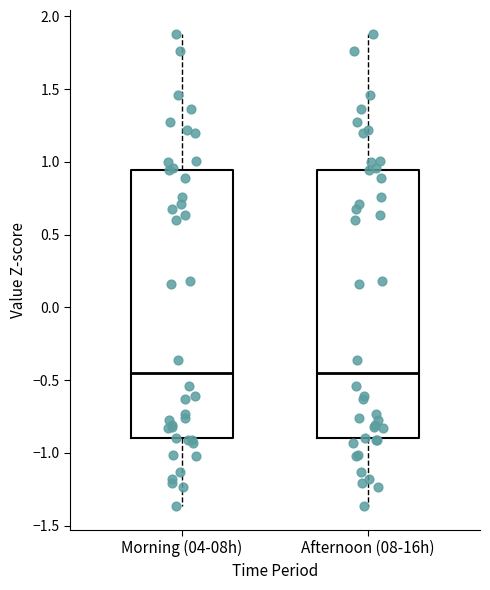

Reading left to right, transcribe this box plot: for each box, give where its median line is, the range the box spans, and where its two whiskers end, as read against the y-axis. The values are not printed on the chart, so give them approximately, as read against the axis.

Morning (04-08h): median -0.45, box -0.90 to 0.95, whiskers -1.35 to 1.90
Afternoon (08-16h): median -0.45, box -0.90 to 0.95, whiskers -1.35 to 1.90